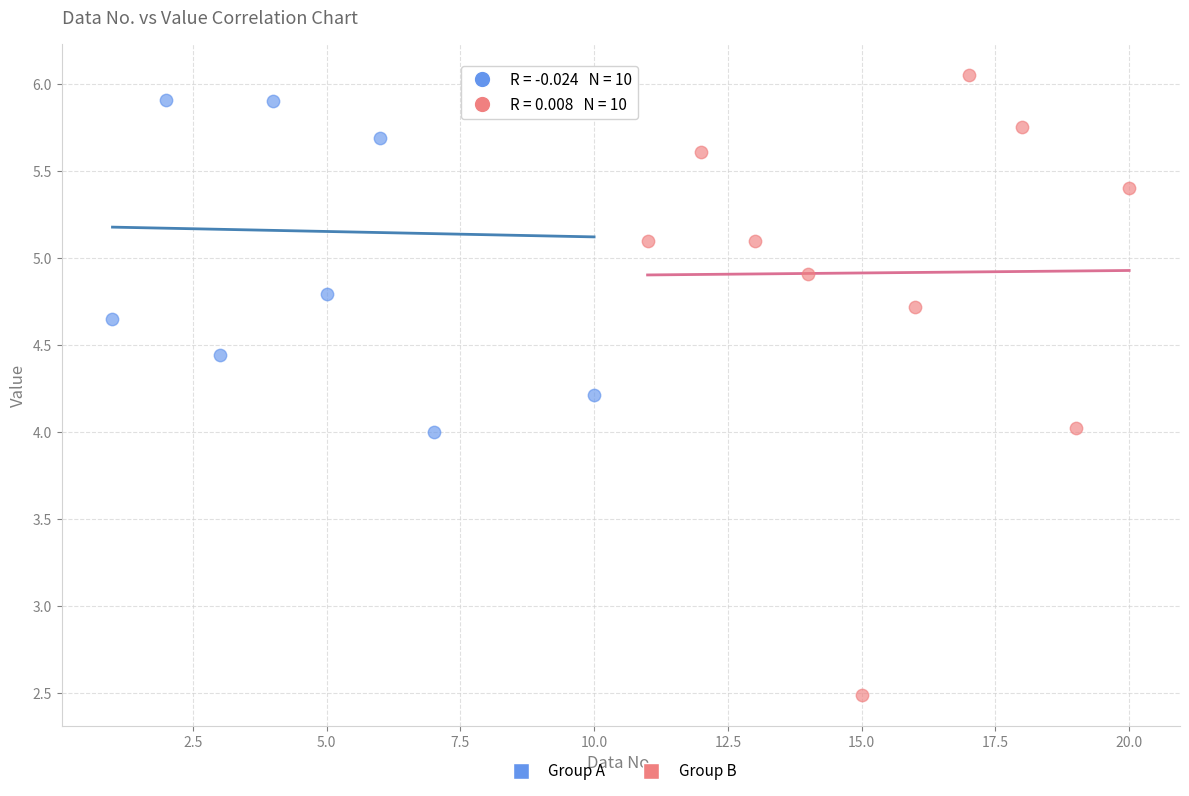

Which series has the widest spread of Y values?

Group B